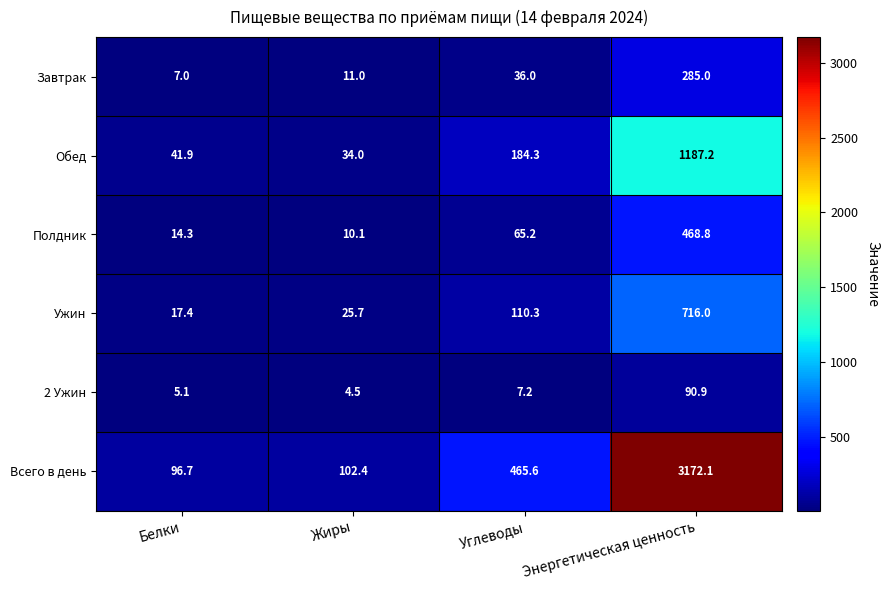

Which series changed the most between Жиры and Углеводы?

Всего в день